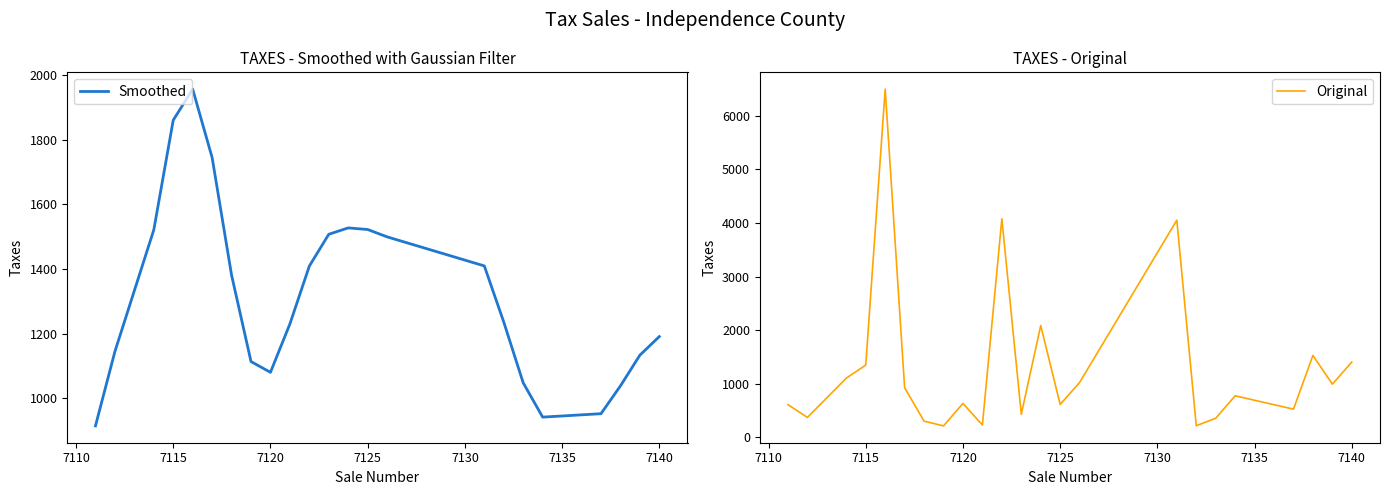

How many values in the Original series exceed 777?

12